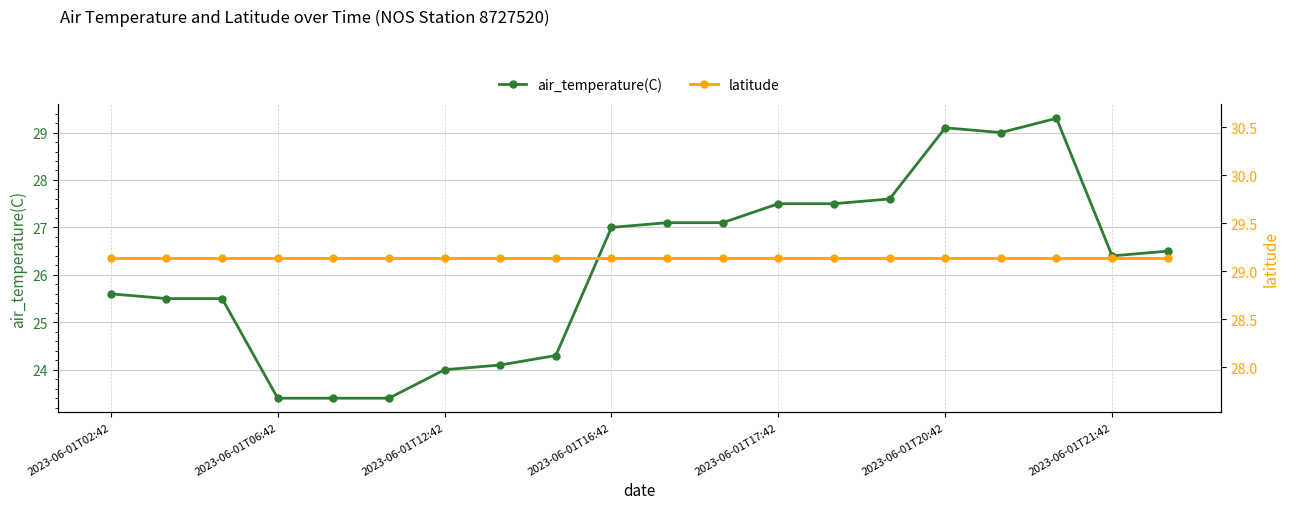

True or false: air_temperature(C) has a value of 25.6 at 2023-06-01T02:42.

True